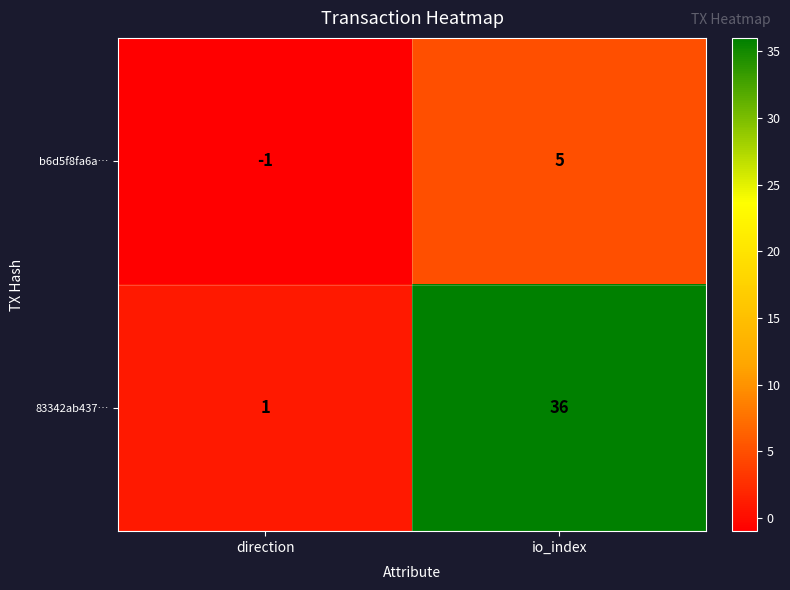

Between direction and io_index, which series saw the biggest shift?

83342ab437…